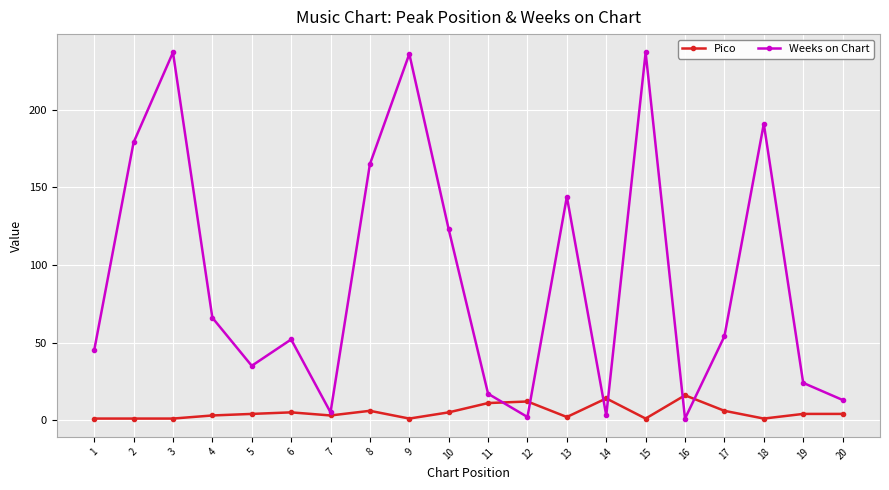

List the series in order of their peak value, highest first.

Weeks on Chart, Pico